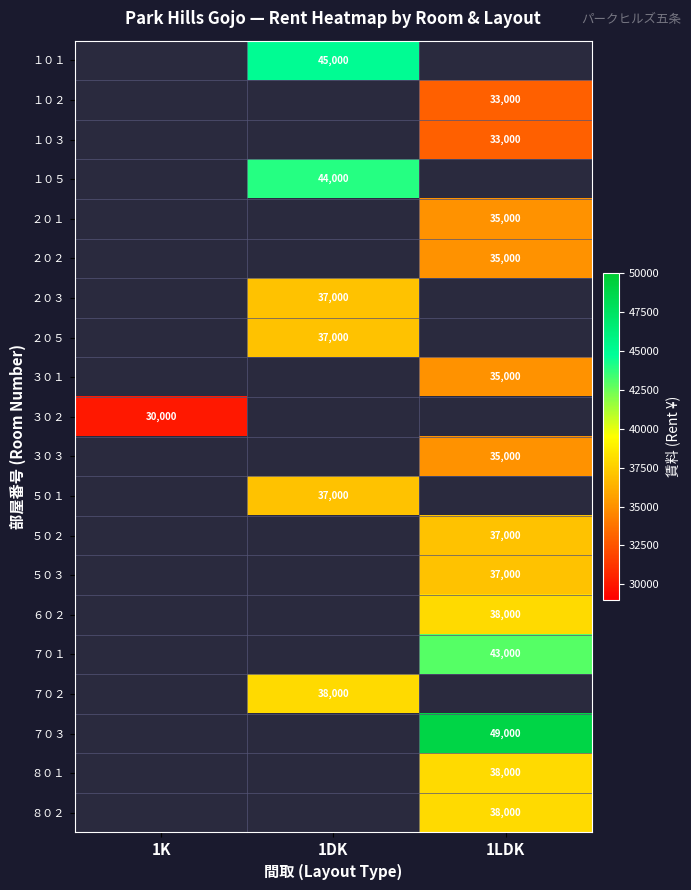

The ５０２ series shows 37000 at 1LDK. True or false?

True